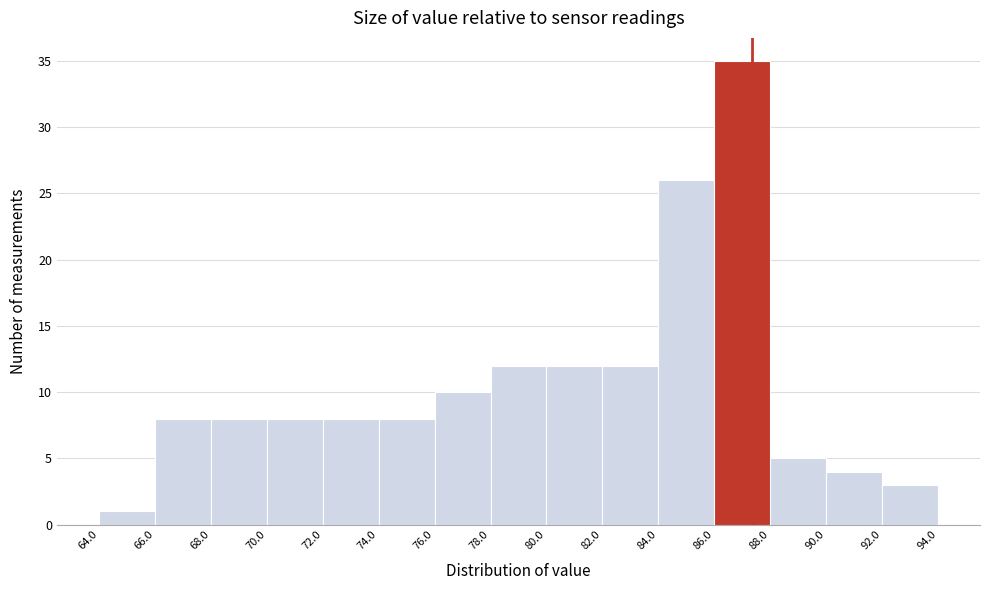

Over which range of the x-axis is the bar tallest?

86.0 to 88.0